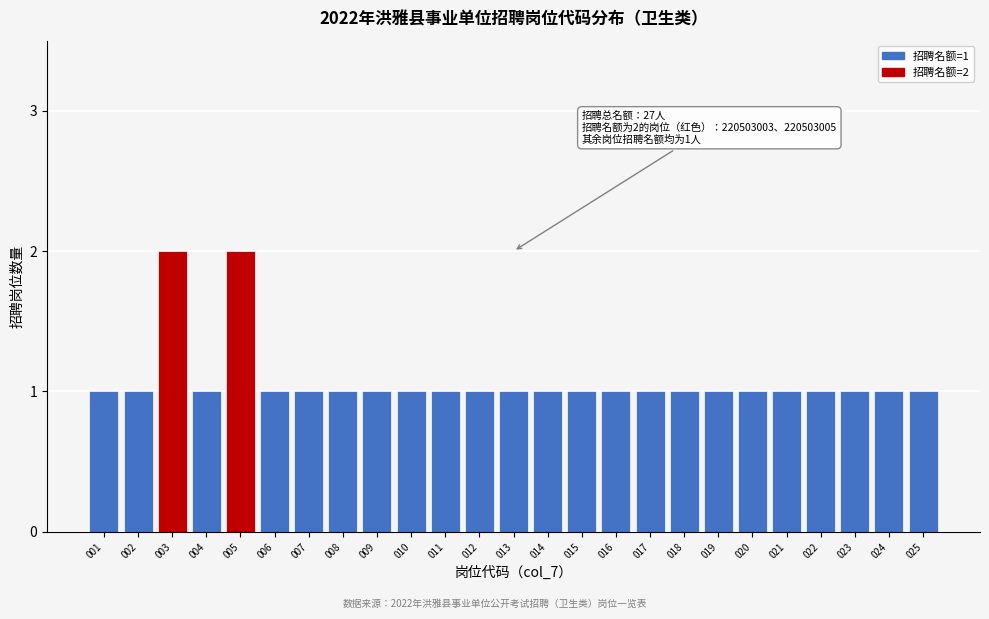

Reading left to right, extract all data points from this chart.

001=1	002=1	003=2	004=1	005=2	006=1	007=1	008=1	009=1	010=1	011=1	012=1	013=1	014=1	015=1	016=1	017=1	018=1	019=1	020=1	021=1	022=1	023=1	024=1	025=1